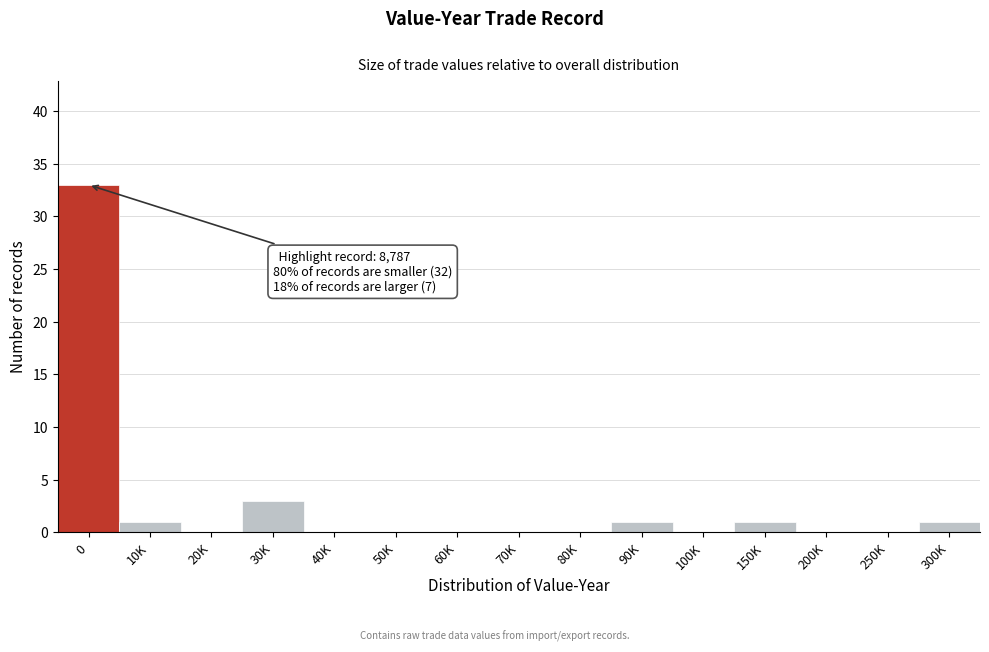

Reading left to right, list all the values displayed in this chart.

0=33	10K=1	20K=0	30K=3	40K=0	50K=0	60K=0	70K=0	80K=0	90K=1	100K=0	150K=1	200K=0	250K=0	300K=1